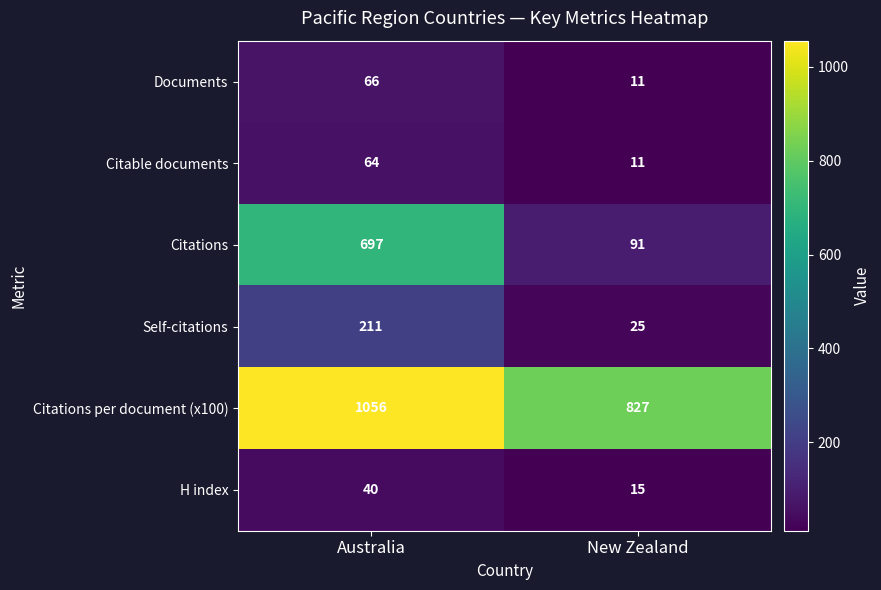

Which series has the widest spread of values?

Citations